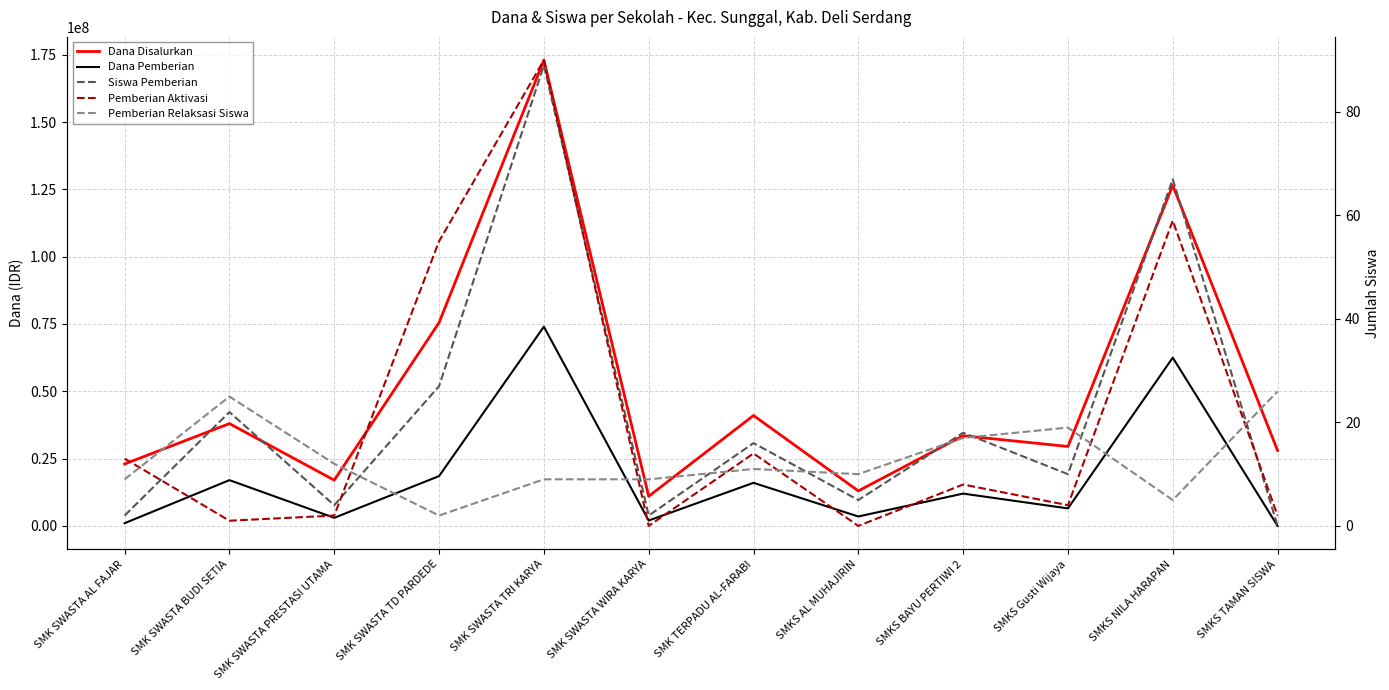

Rank the series by their maximum value, from highest to lowest.

Dana Disalurkan, Dana Pemberian, Pemberian Aktivasi, Siswa Pemberian, Pemberian Relaksasi Siswa